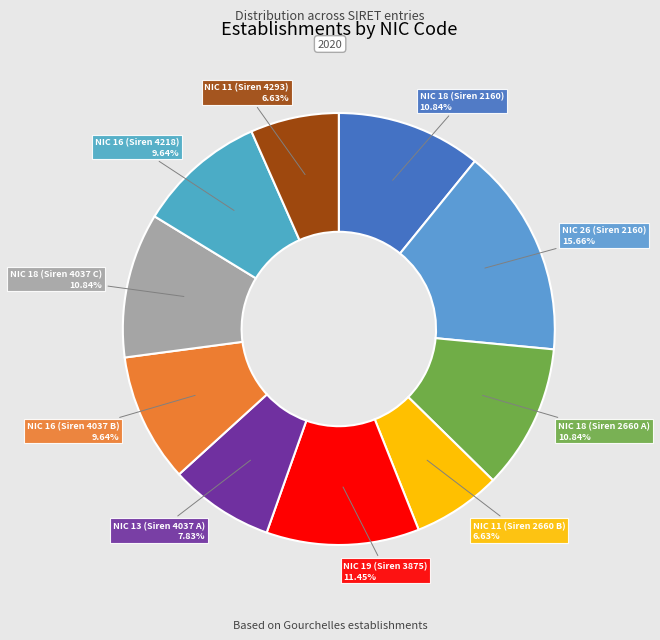

How many slices are in this pie chart?

10